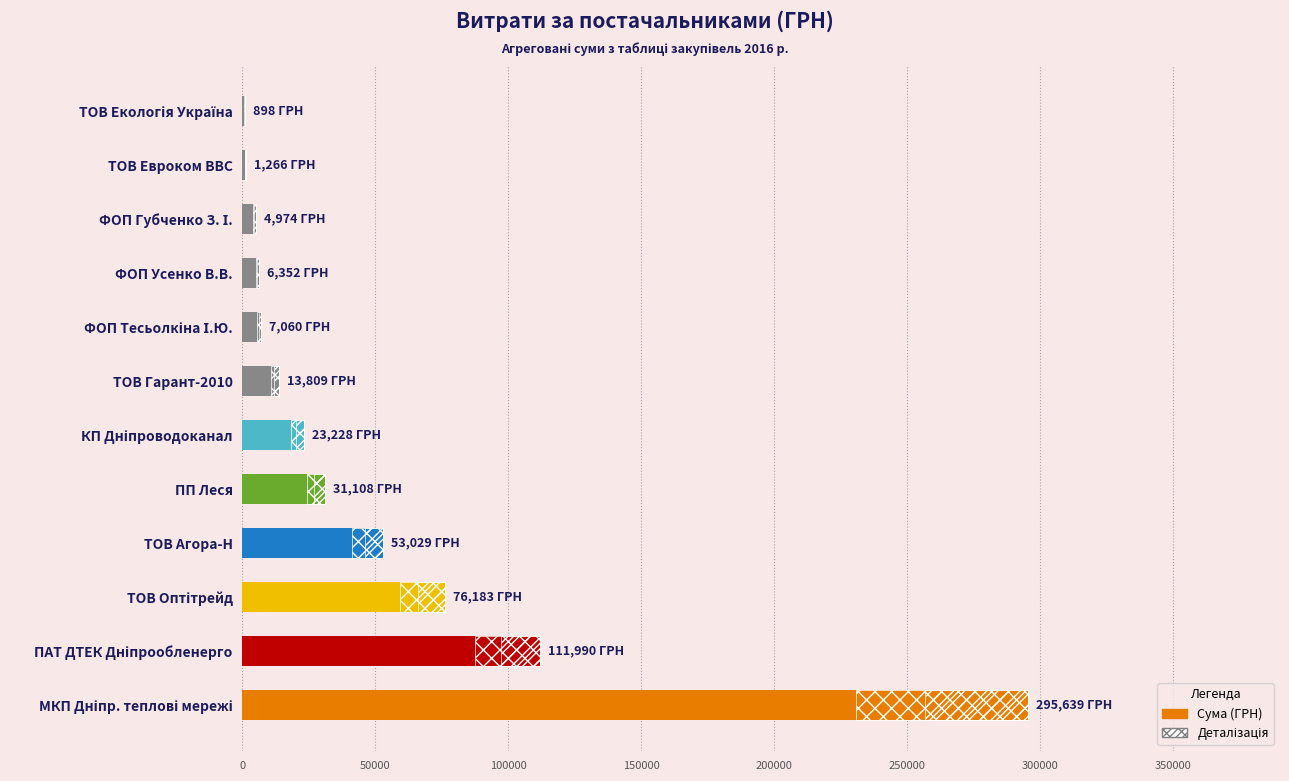

What is the change in value from КП Дніпроводоканал to ТОВ Оптітрейд?

+52955.2